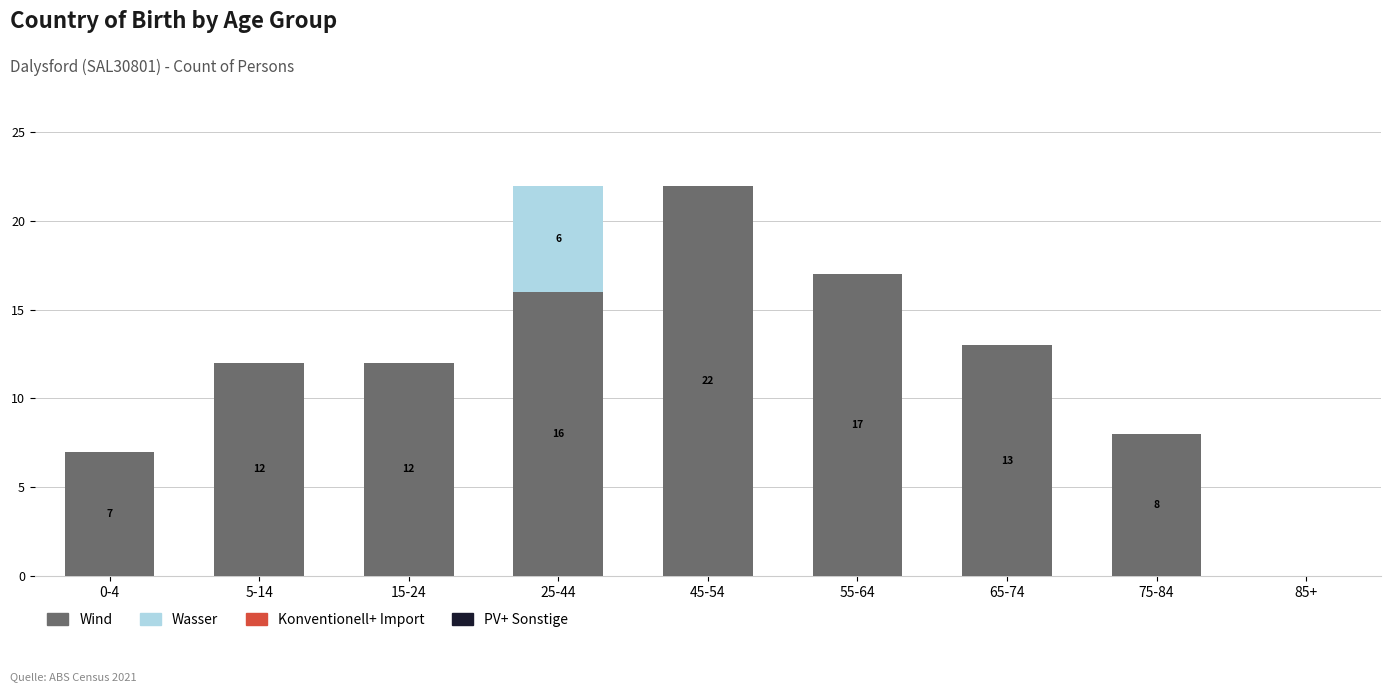

What is the total value across all series at 0-4?

7